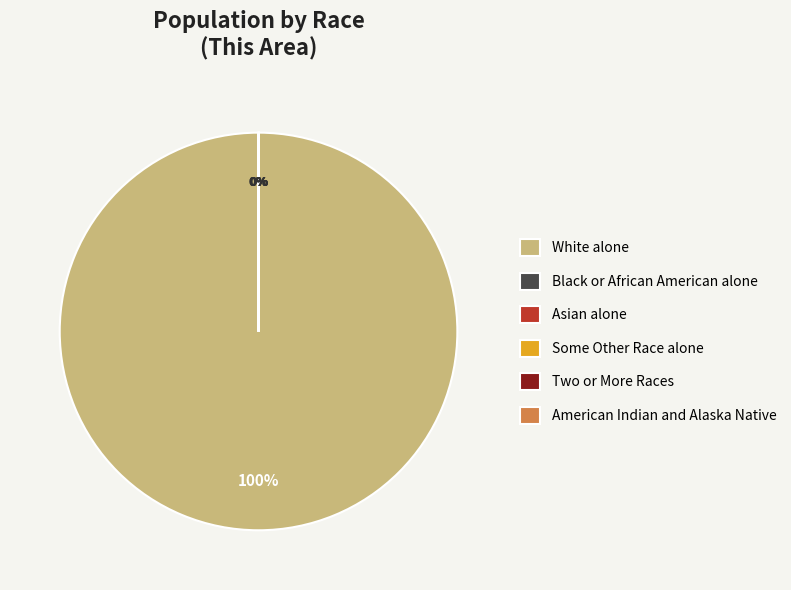

The White alone slice represents 90% of the pie. True or false?

False